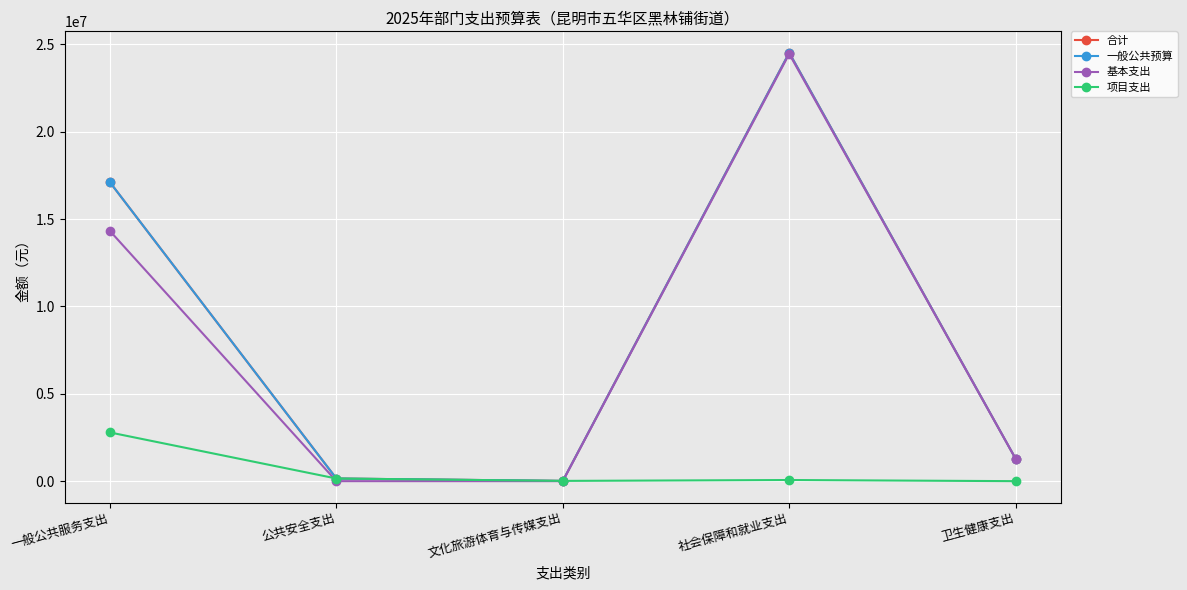

What is the difference between the maximum and minimum values in the 一般公共预算 series?

24505912